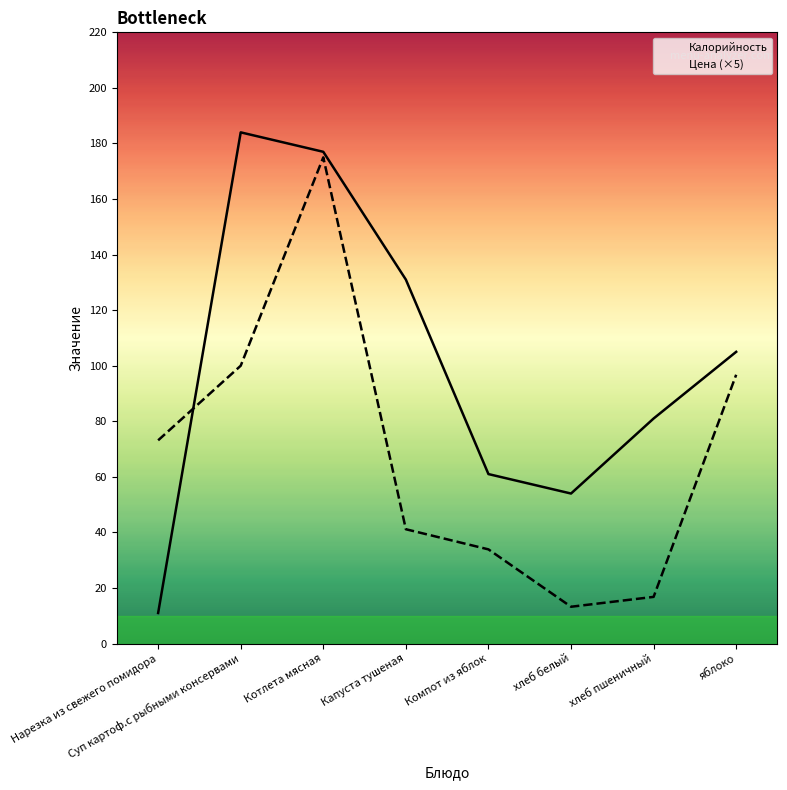

Which has a higher value, Нарезка из свежего помидора or Капуста тушеная?

Капуста тушеная